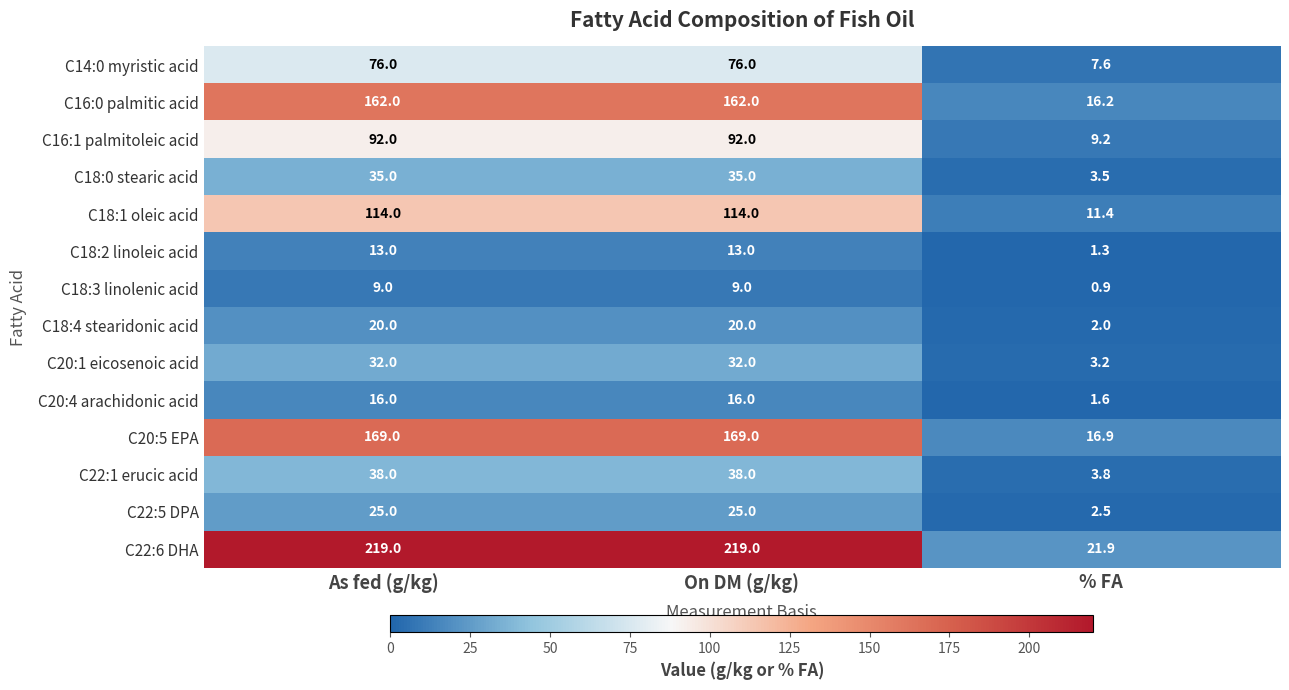

What is the highest value of the C22:1 erucic acid series?

38.0